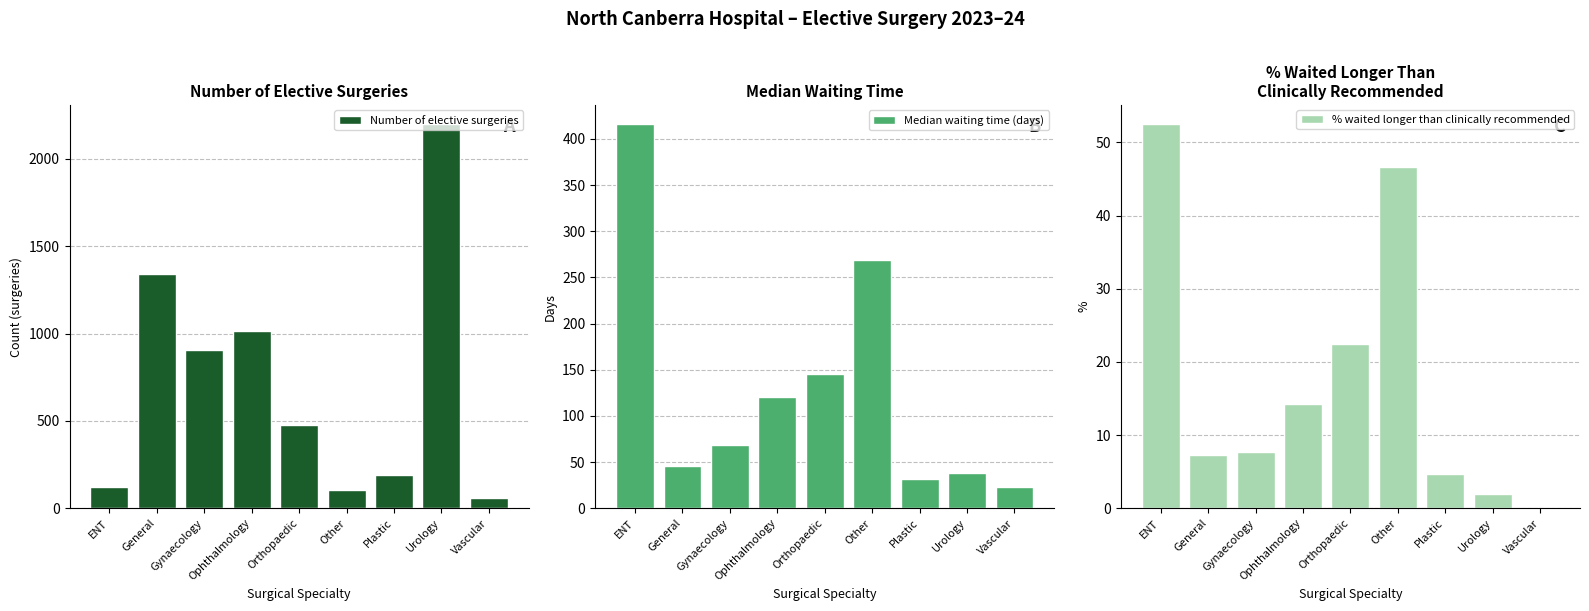

The Median waiting time (days) series shows 269.0 at Other. True or false?

True